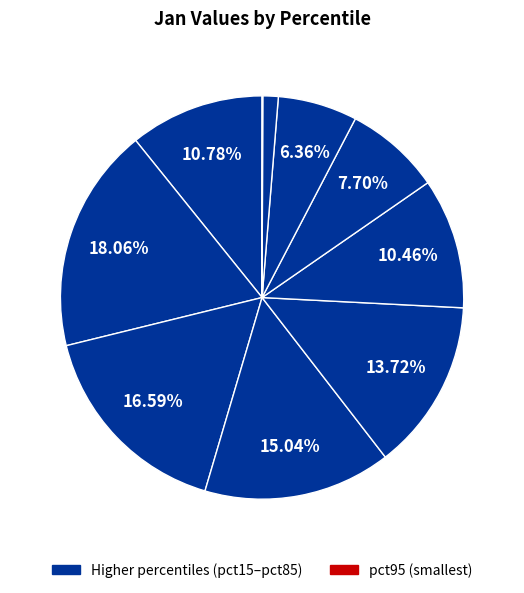

Does any single category account for the majority?

No